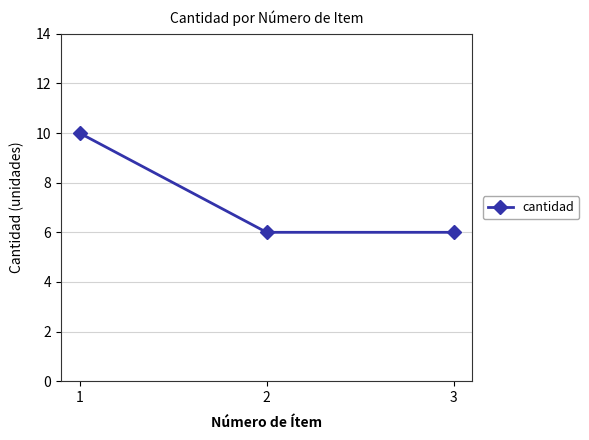

What is the difference between the maximum and second lowest values?

4